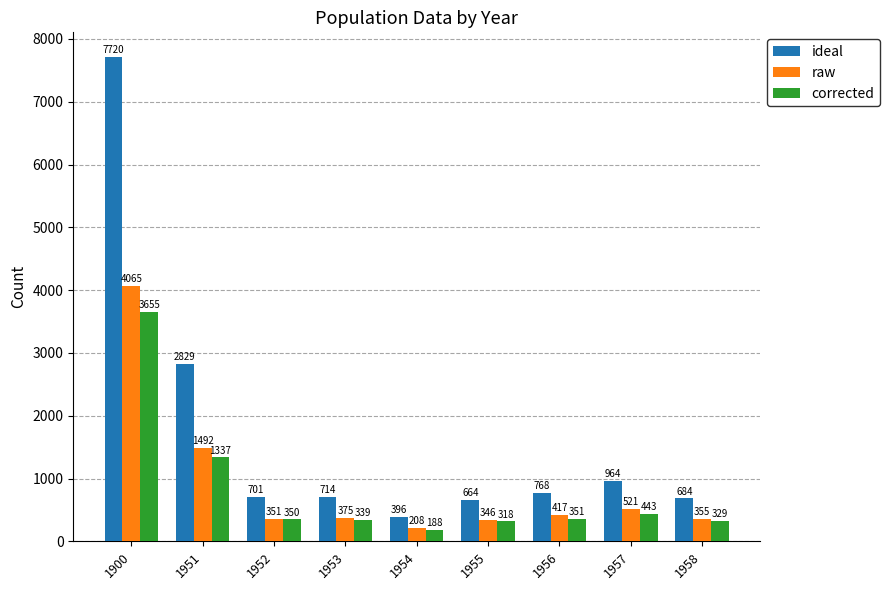

Between 1900 and 1956, which series saw the biggest shift?

ideal